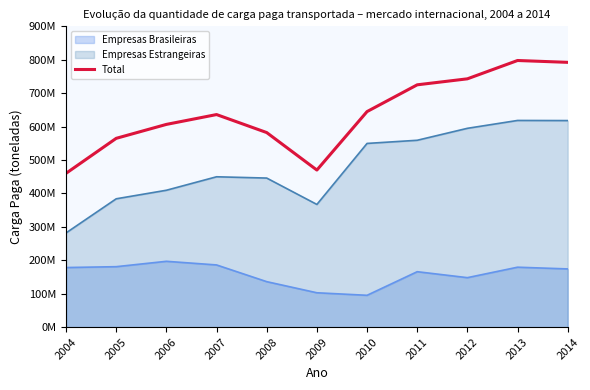

List the labels in order of value, smallest first.

2004, 2009, 2005, 2008, 2006, 2007, 2010, 2011, 2012, 2014, 2013